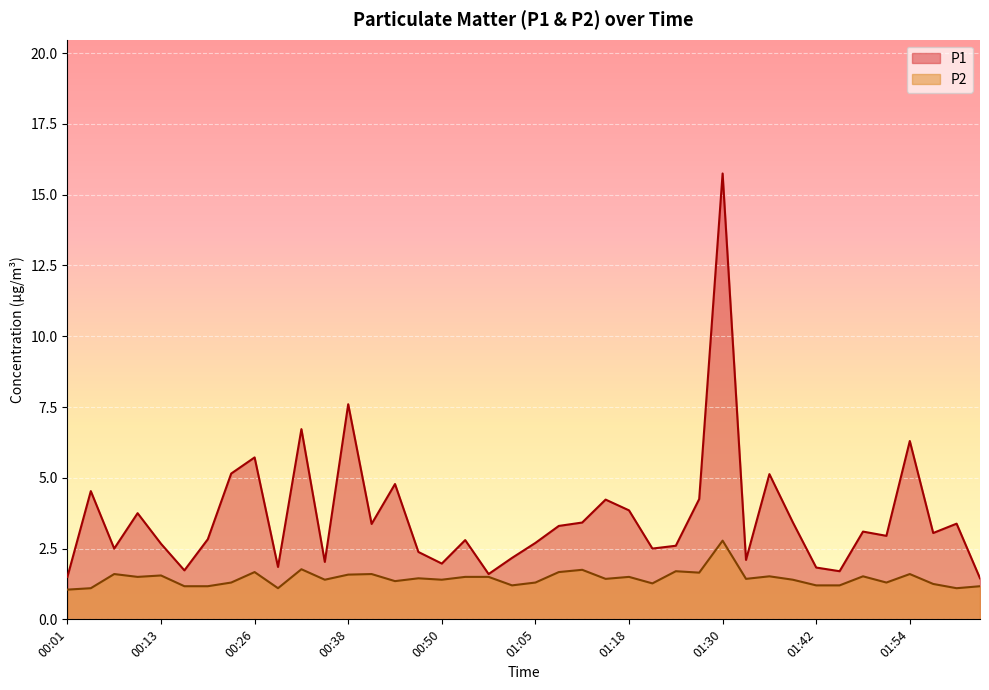

Between 01:33 and 01:36, which series saw the biggest shift?

P1